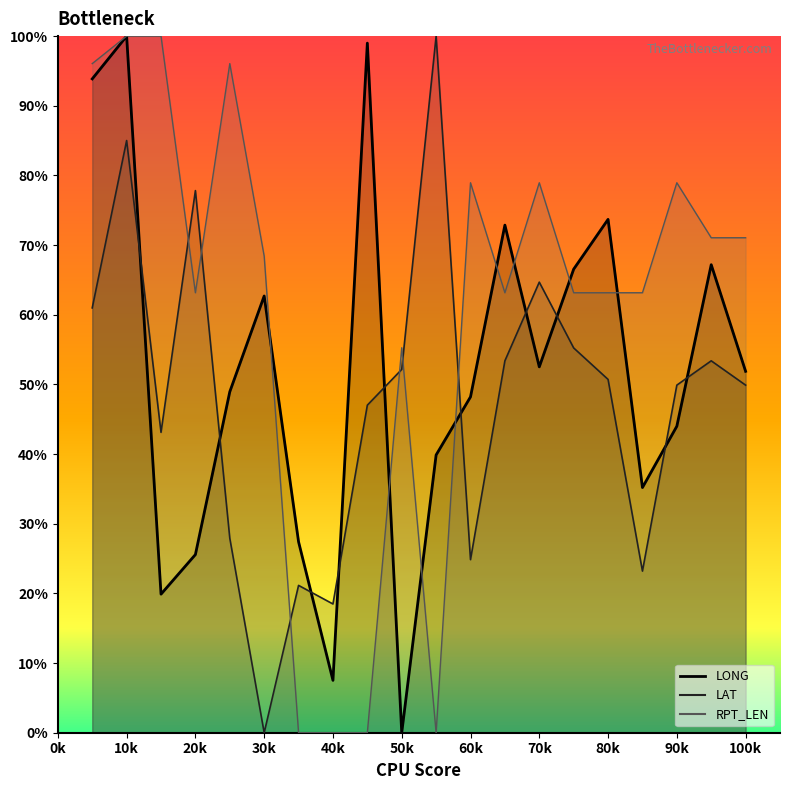

Does the chart have visible grid lines?

No